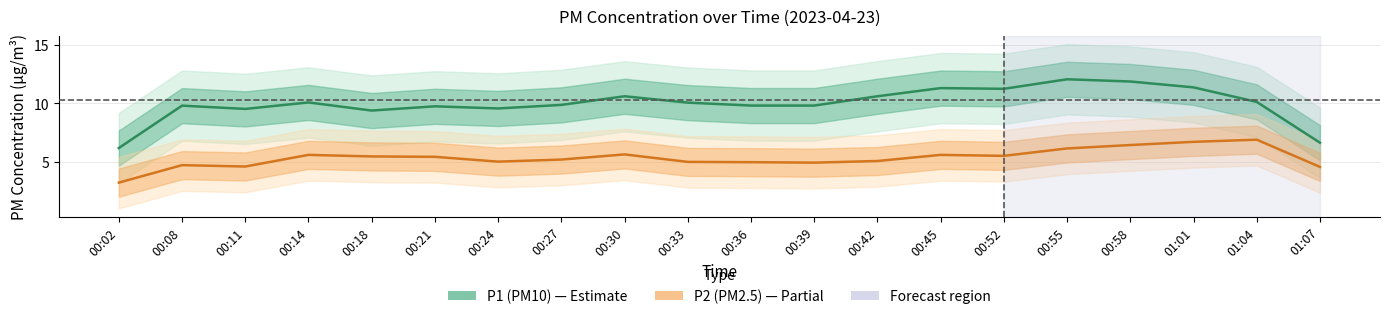

How many interior local peaks does the P2 (PM2.5) series have?

5